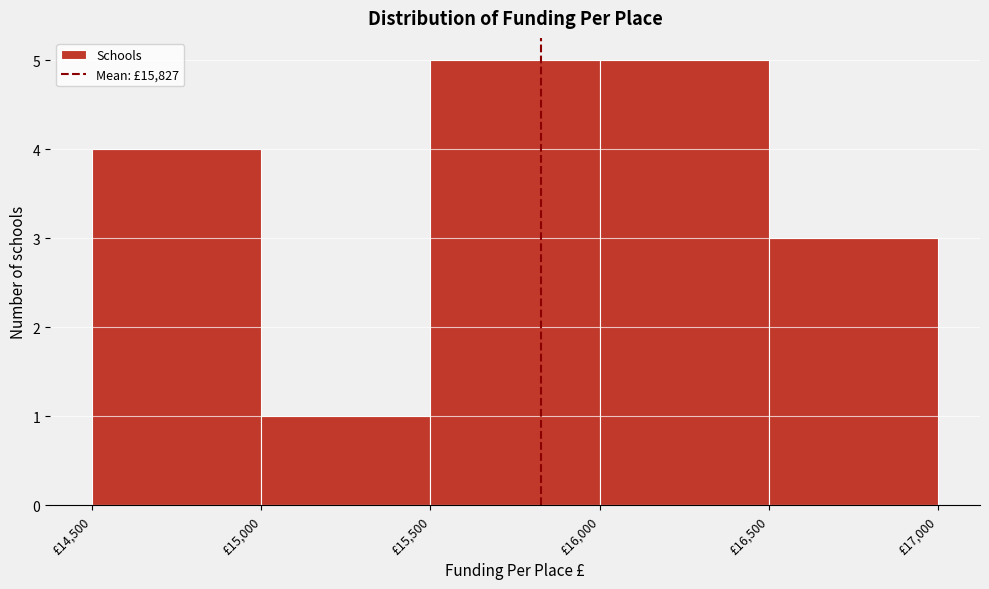

Reading left to right, list every bar in this chart as the range it spans on the x-axis followed by its height. The values are not printed on the chart, so give them approximately, as read against the axis.

14500 to 15000: 4
15000 to 15500: 1
15500 to 16000: 5
16000 to 16500: 5
16500 to 17000: 3